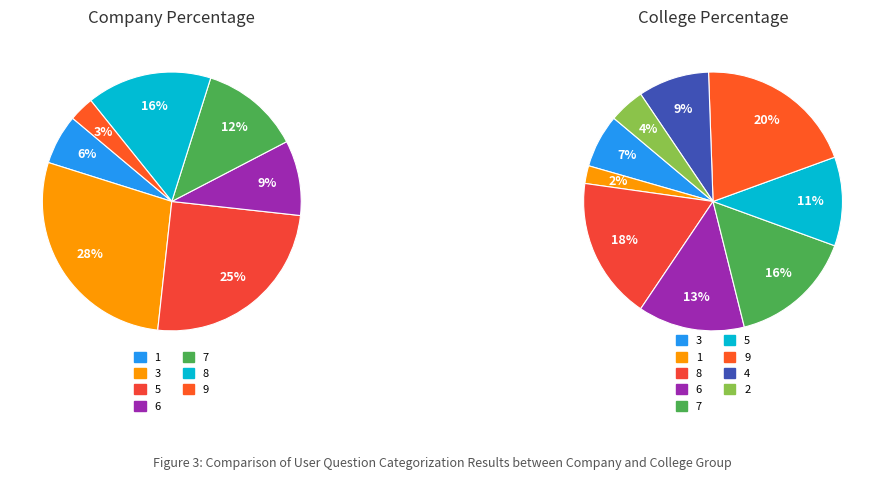

Combined, do 2 and 8 account for over 50%?

No